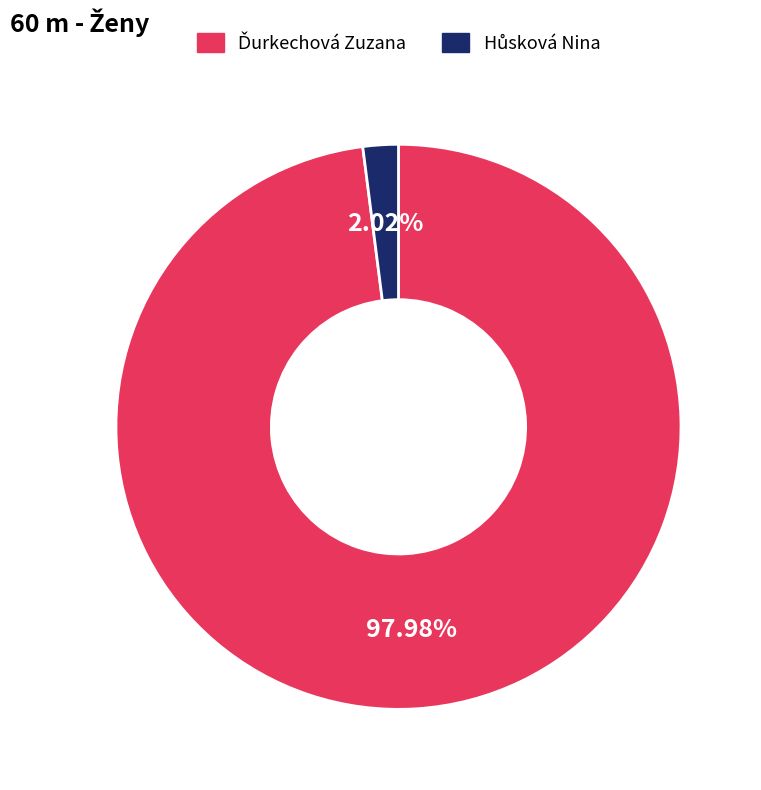

Does any single category account for the majority?

Yes